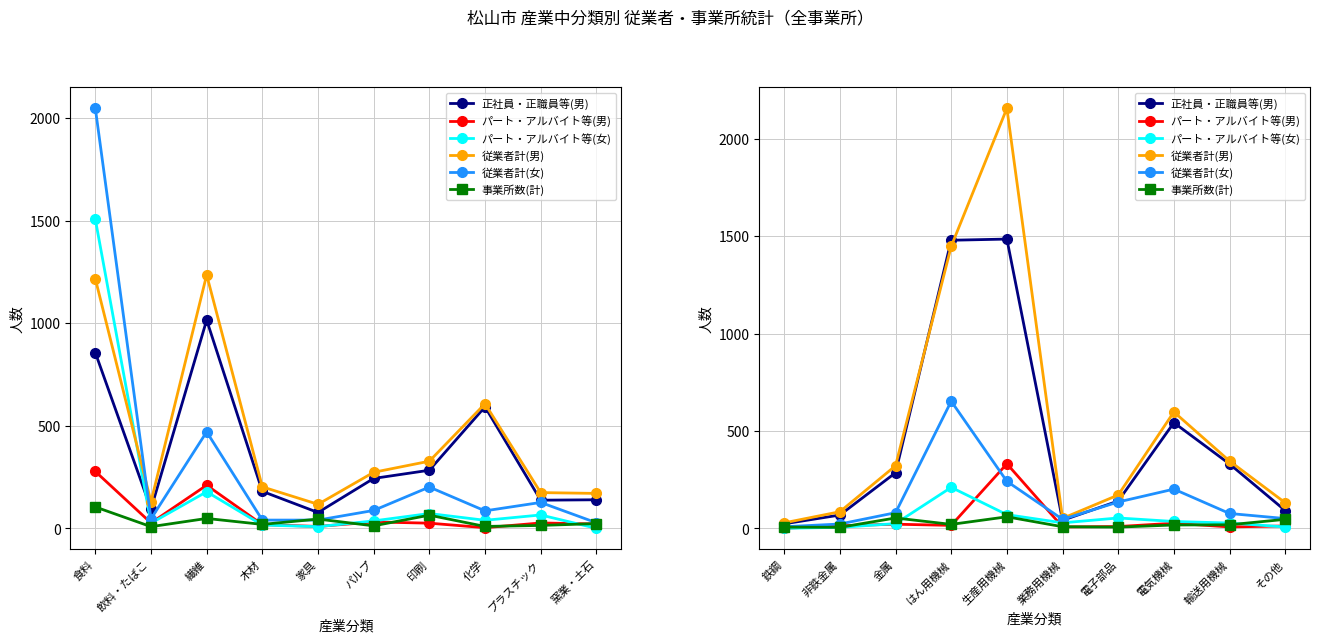

What is the value of the 正社員・正職員等(男) point at the 9th from the left?

331